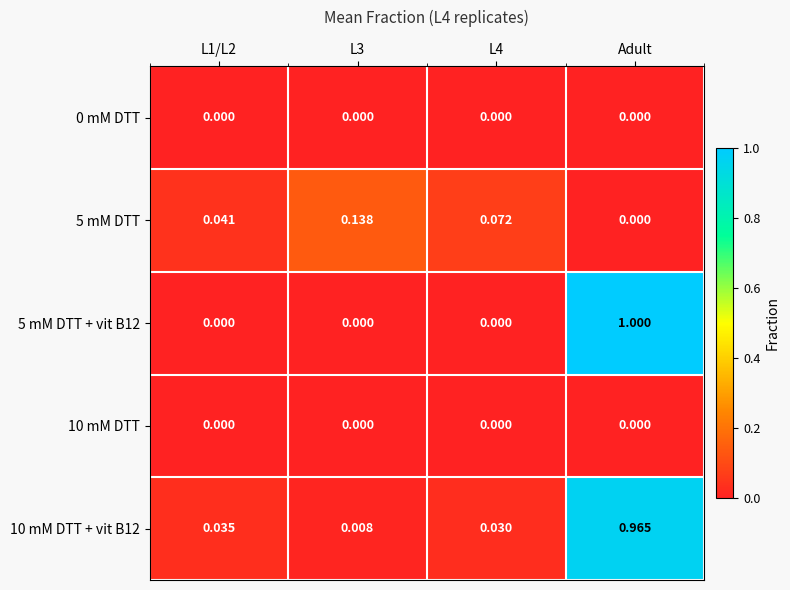

At which category is the sum across all series the highest?

Adult